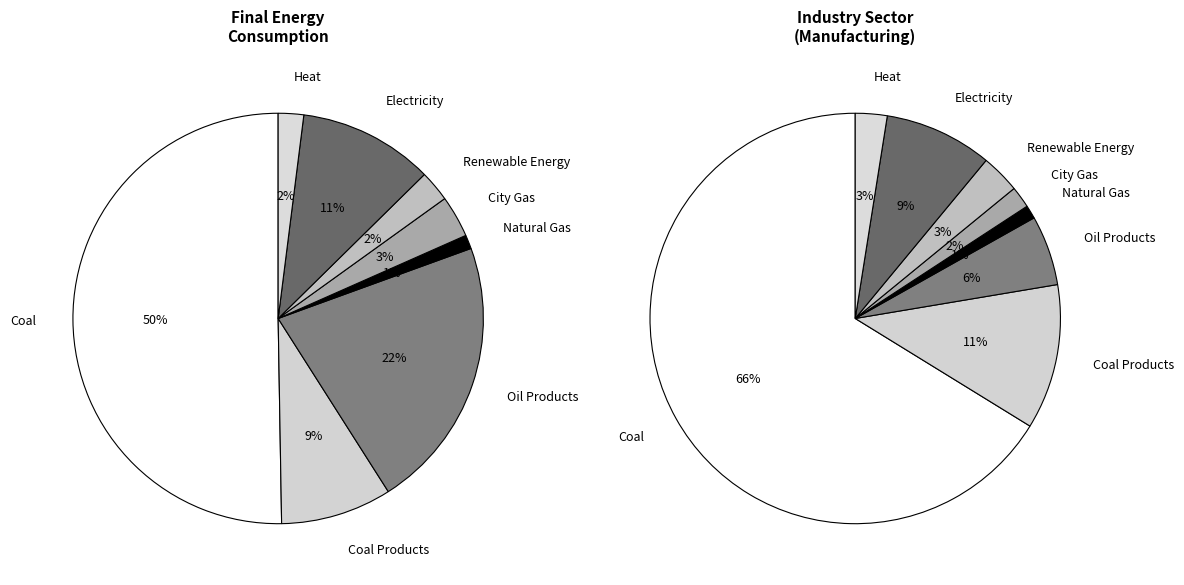

How many slices are in this pie chart?

8